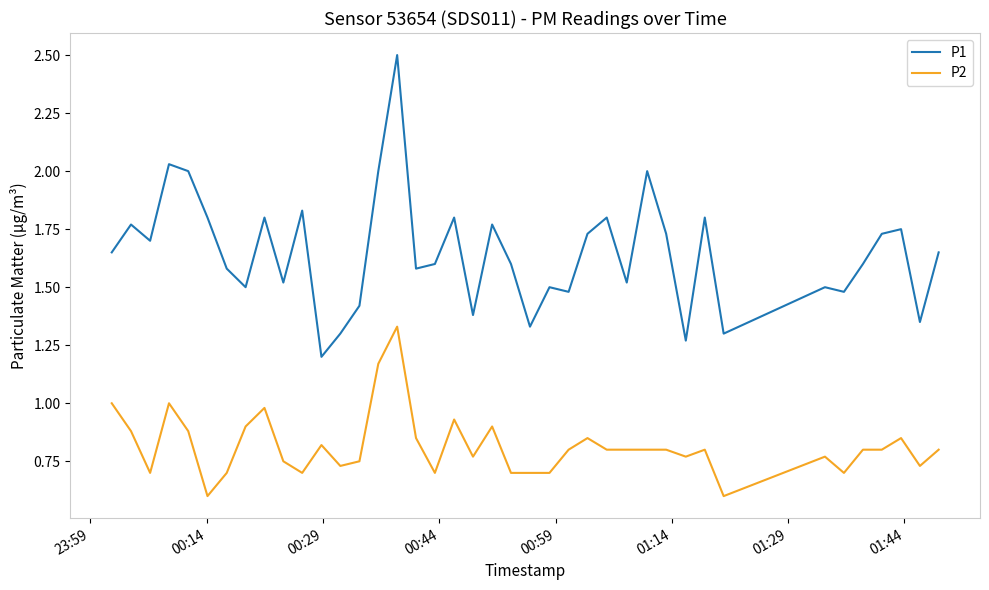

Which series has the largest range (max minus min)?

P1